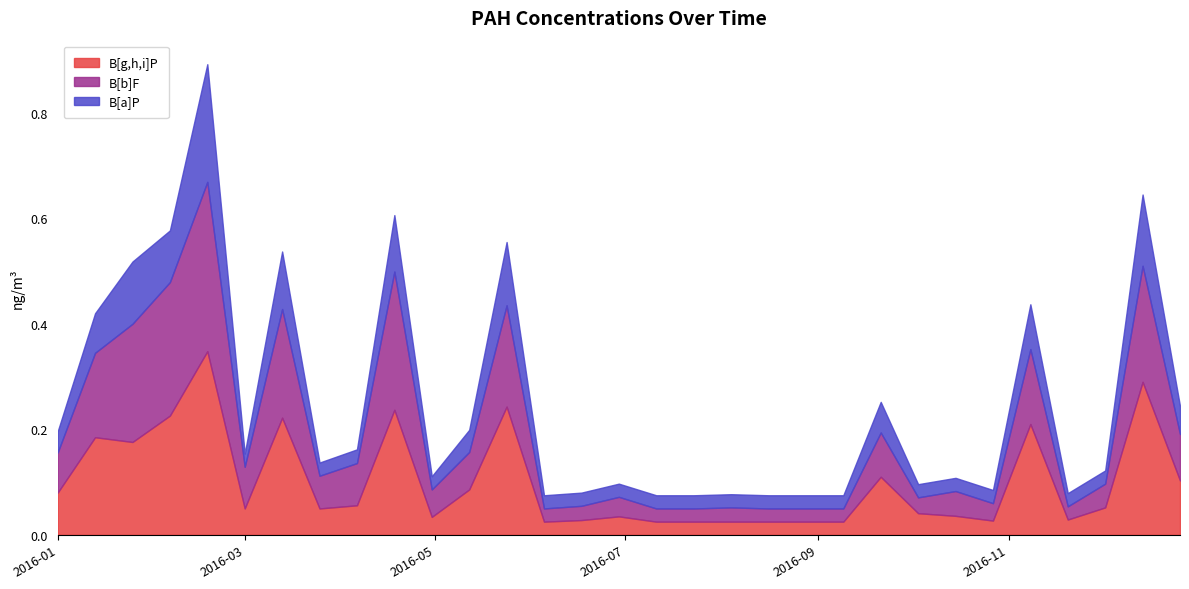

How many interior local valleys does the B[g,h,i]P series have?

7